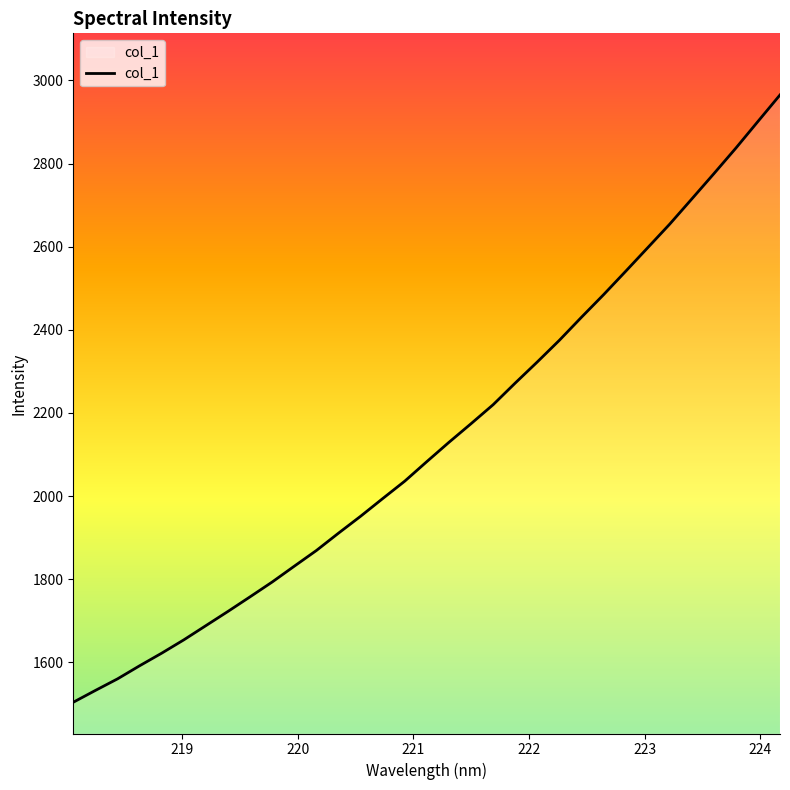

What is the difference between the maximum and minimum values?

1461.3